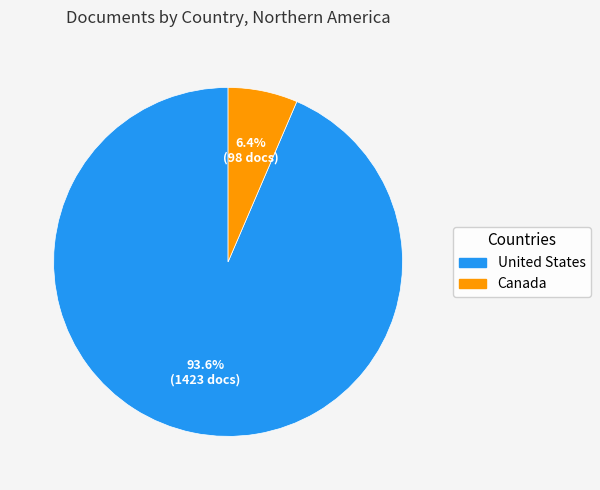

True or false: United States accounts for 94% of the total.

True